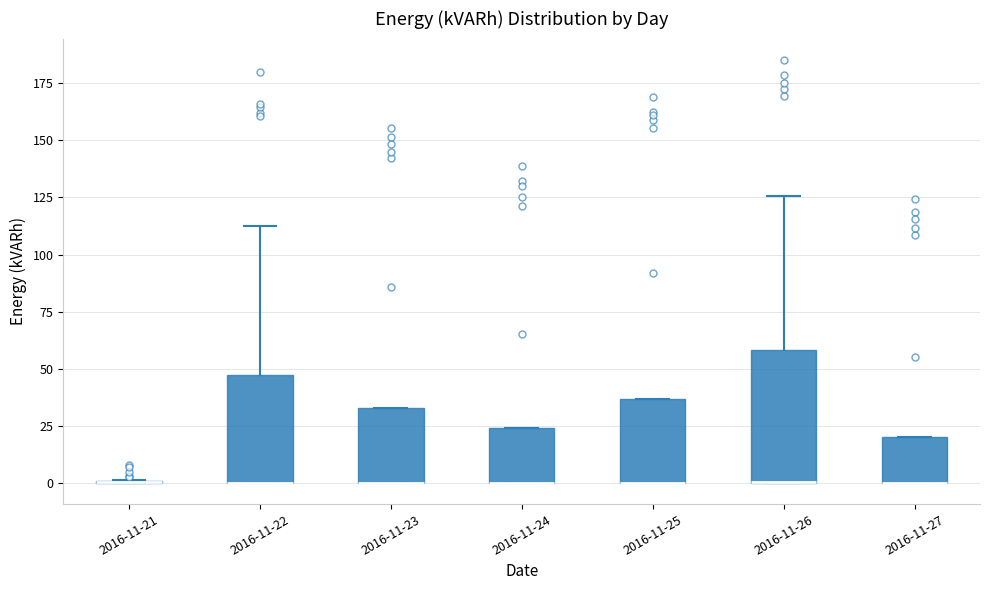

Where is the lower edge of the box for 2016-11-25 on the y-axis? The values are not printed on the chart, so give them approximately, as read against the axis.

0